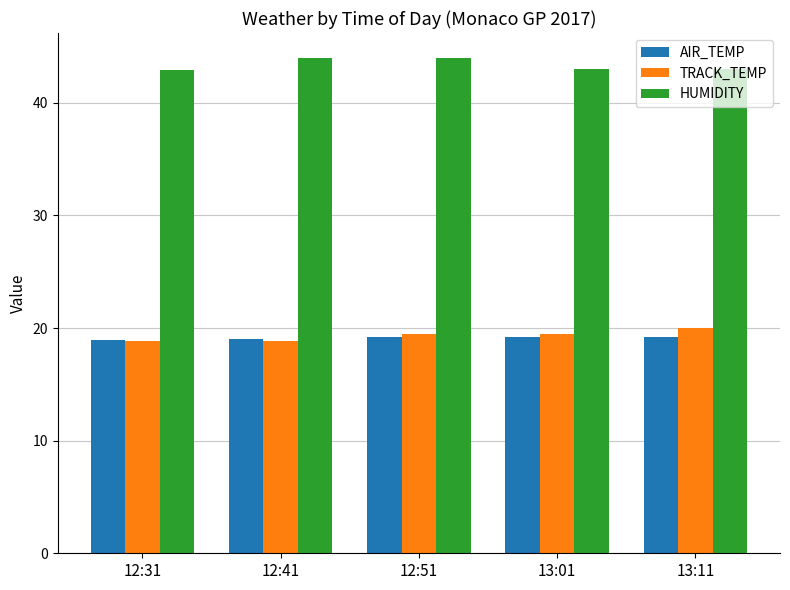

True or false: TRACK_TEMP has a value of 29.9 at 12:51.

False